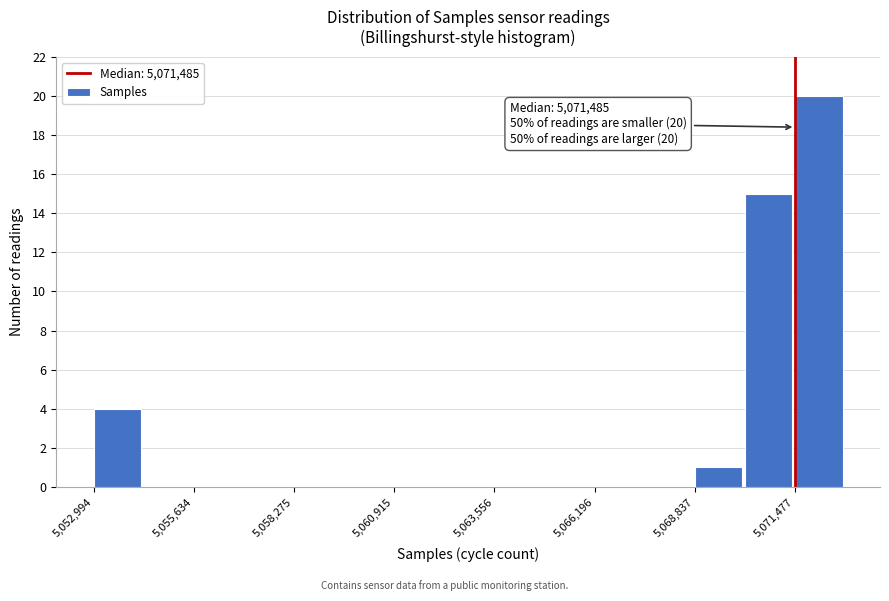

Read against the x-axis, roughly where is the centre of the tallest bar?

5072000